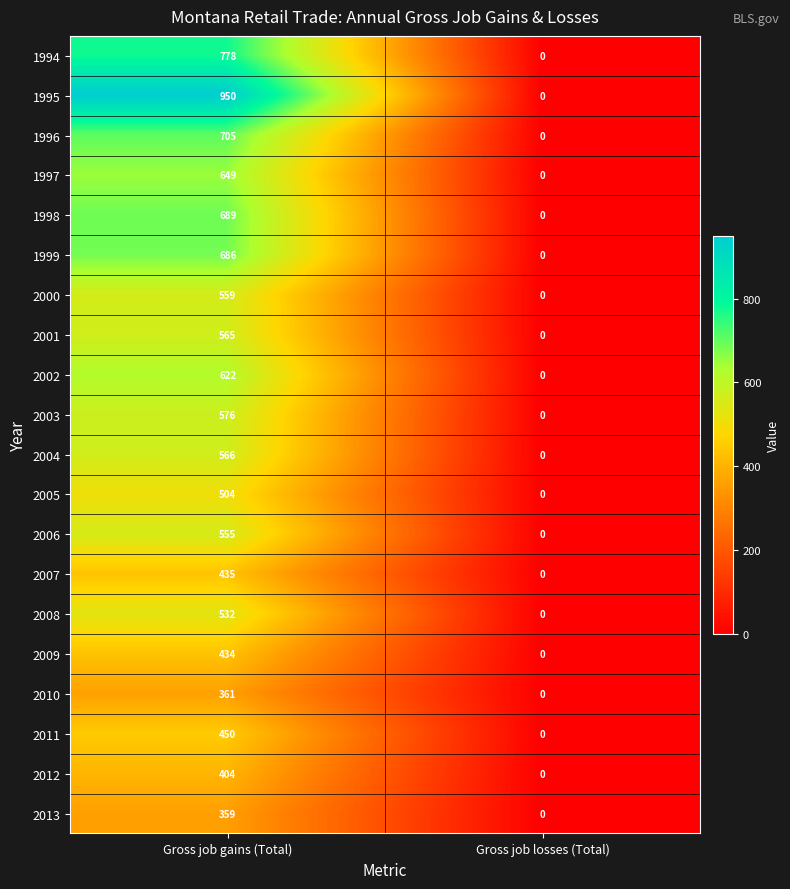

What is the sum of the 2005 values at Gross job losses (Total) and Gross job gains (Total)?

504